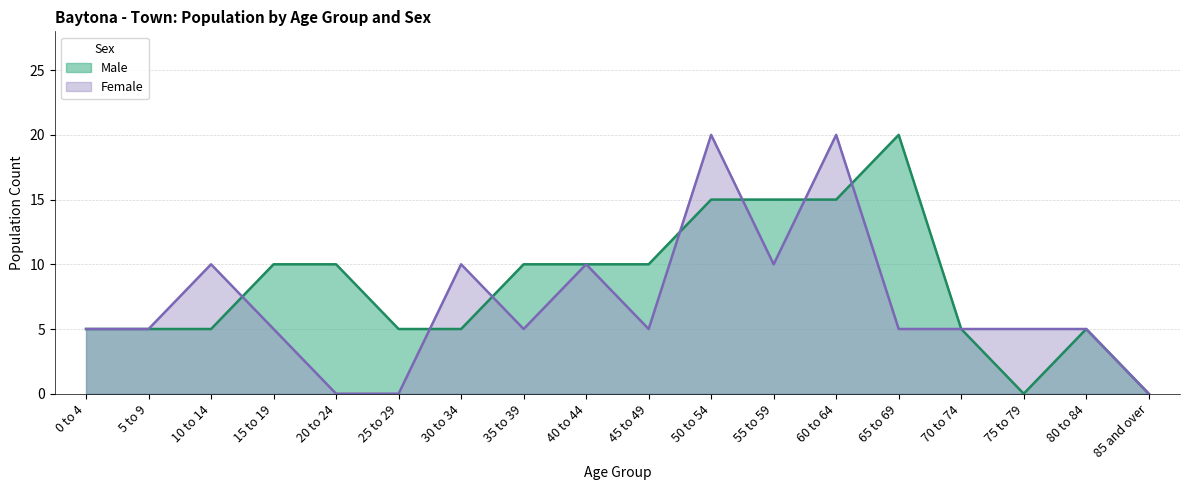

Reading left to right, what are all the values shown in this chart?

Male: 5	5	5	10	10	5	5	10	10	10	15	15	15	20	5	0	5	0
Female: 5	5	10	5	0	0	10	5	10	5	20	10	20	5	5	5	5	0